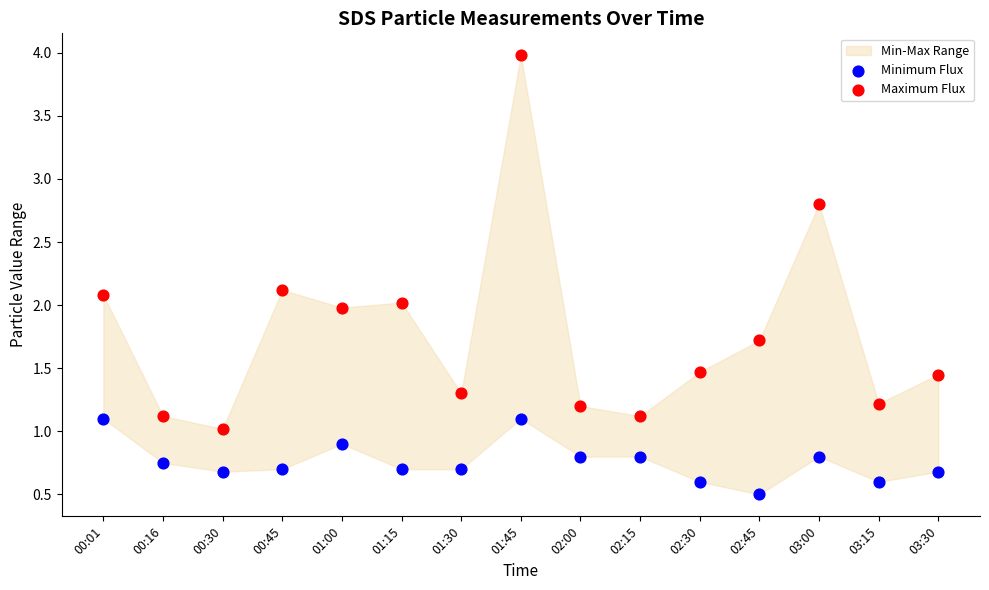

Which series reaches the minimum Y coordinate?

Minimum Flux